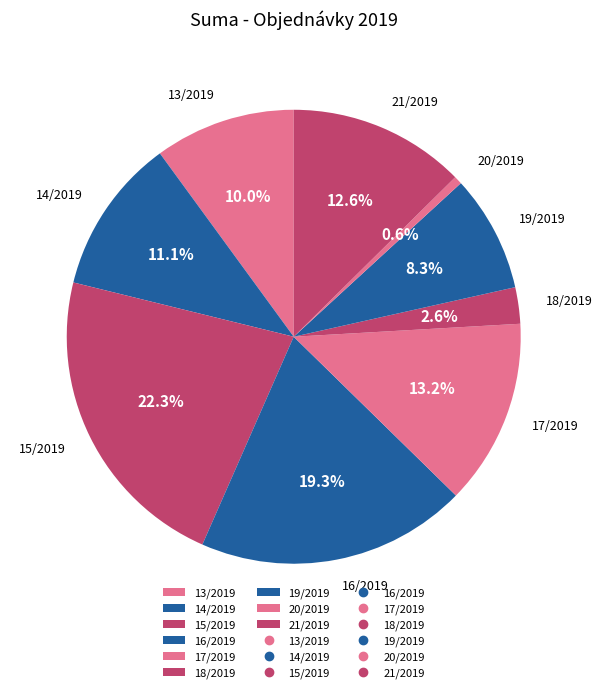

Does 16/2019 represent more than half of the total?

No